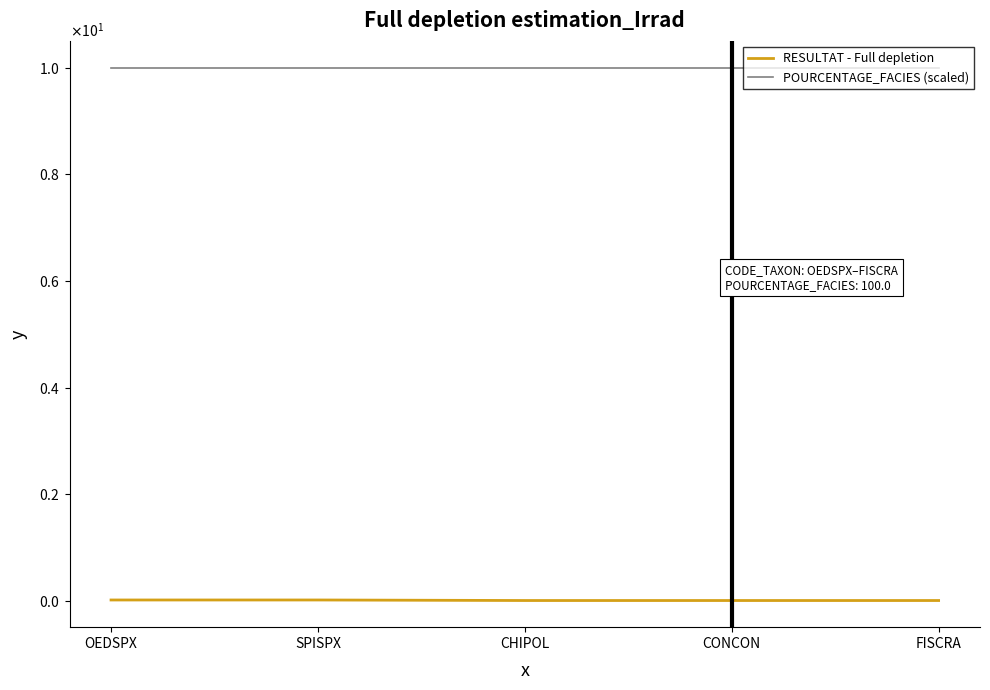

What is the value of the POURCENTAGE_FACIES (scaled) point at the 1st from the left?

10.0